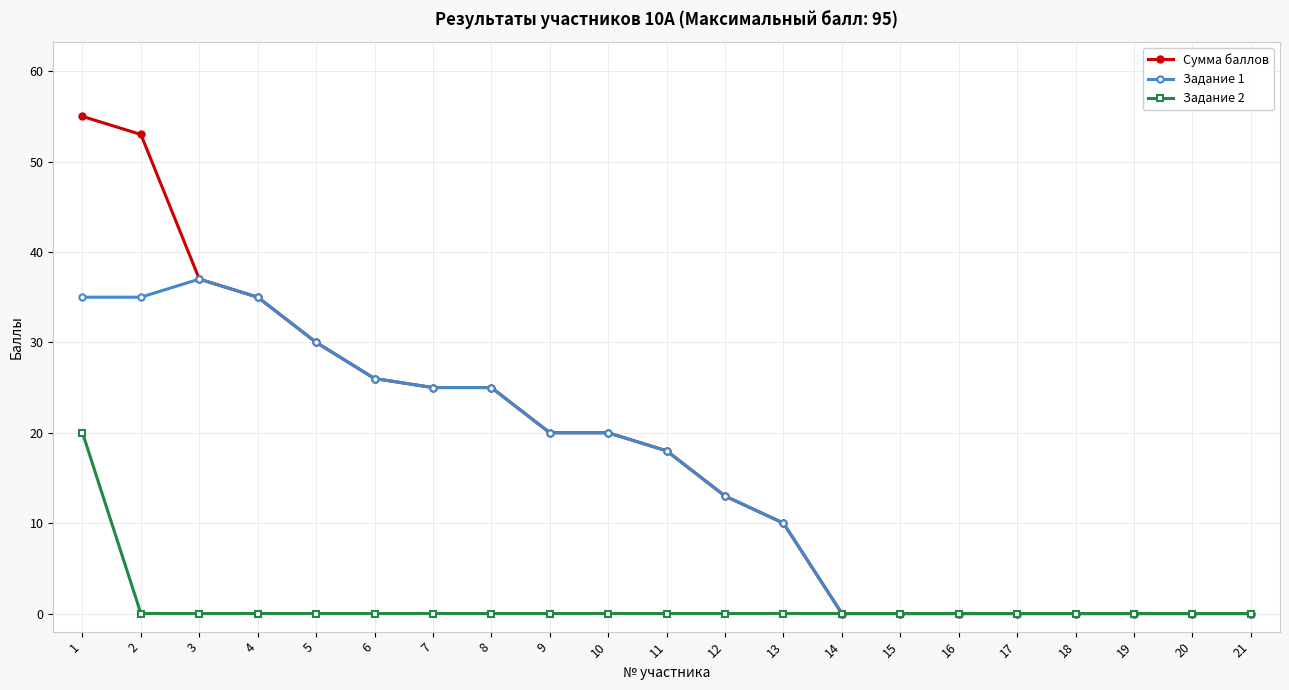

Count the number of data series in this chart.

3